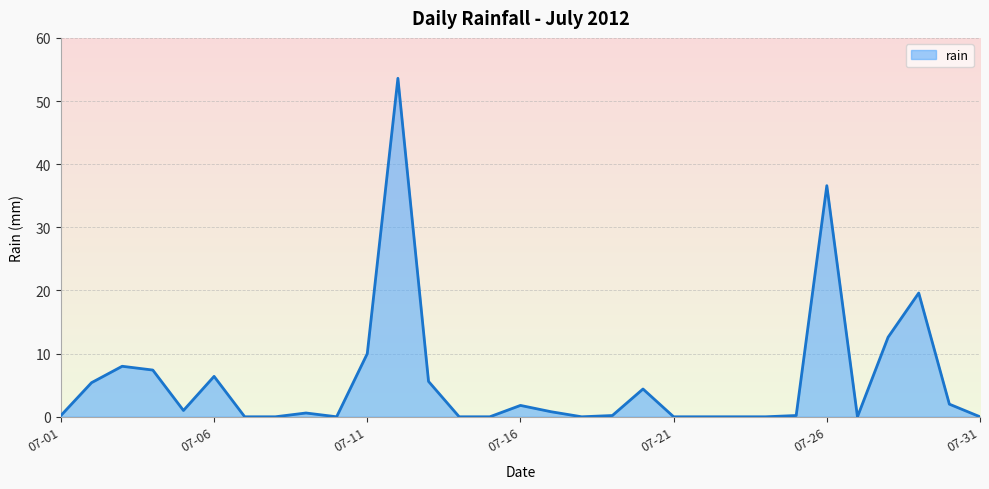

True or false: the data has more than 2 interior local peaks.

True